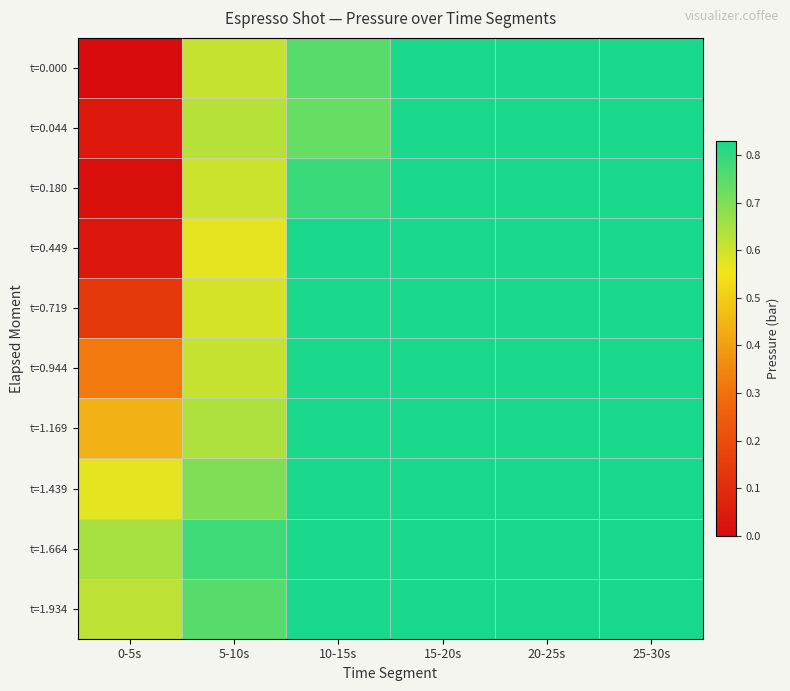

What is the greatest value displayed?

0.8